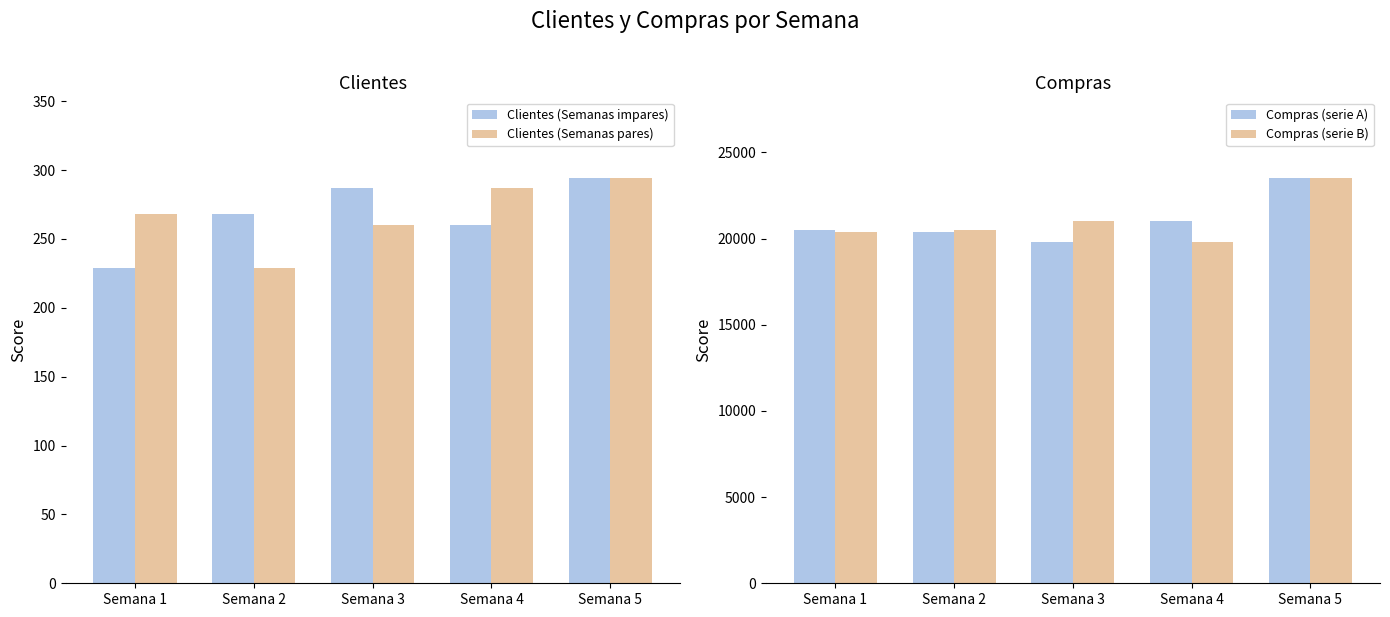

What is the value of the Clientes (Semanas pares) bar at the 5th from the left?

294